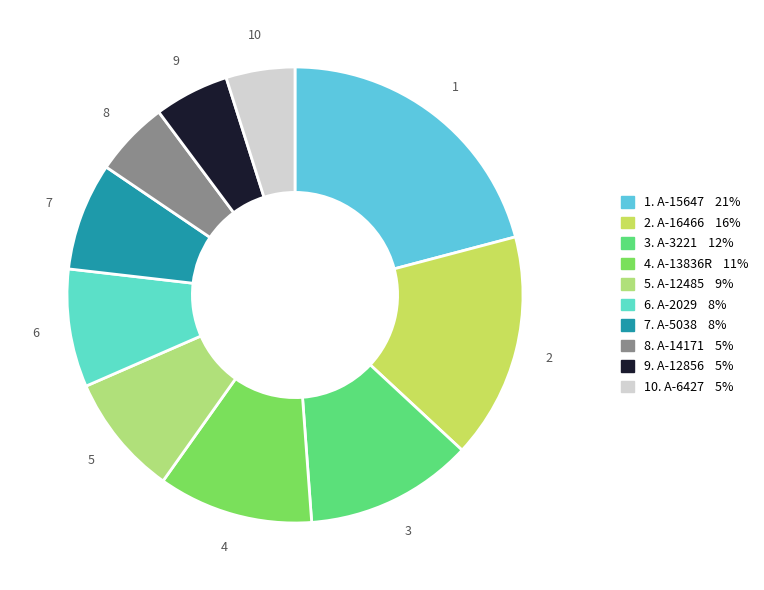

Does any single category account for the majority?

No